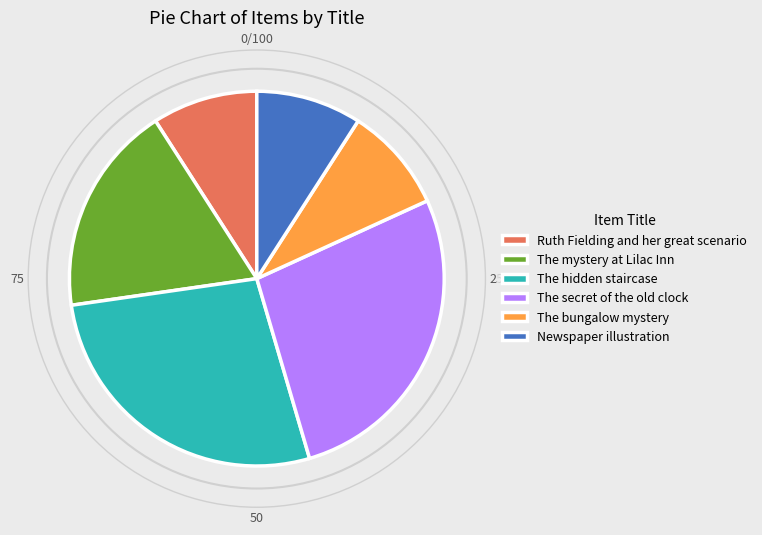

Approximately how many times larger is the value at Newspaper illustration compared to The mystery at Lilac Inn?

0.5